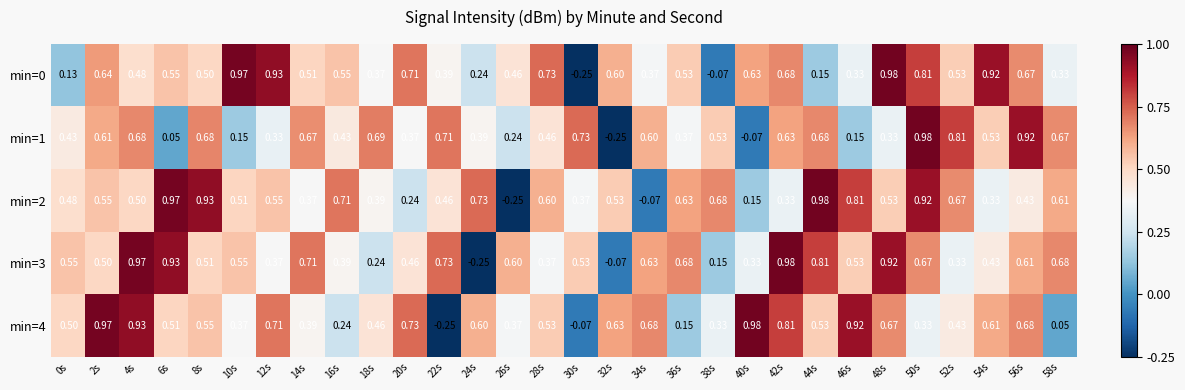

What is the total value across all series at 52s?

2.8